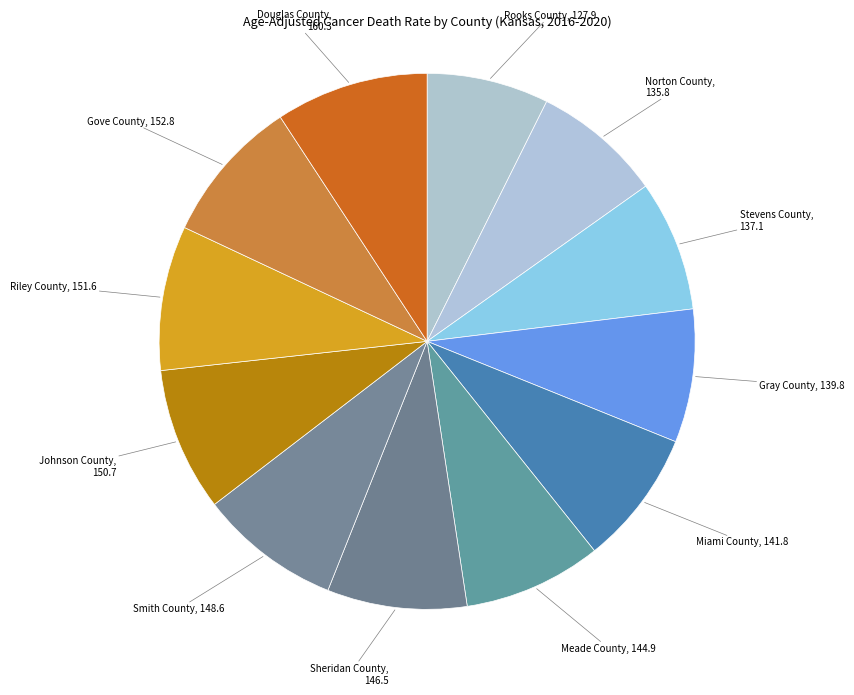

Count the number of slices in the pie.

12